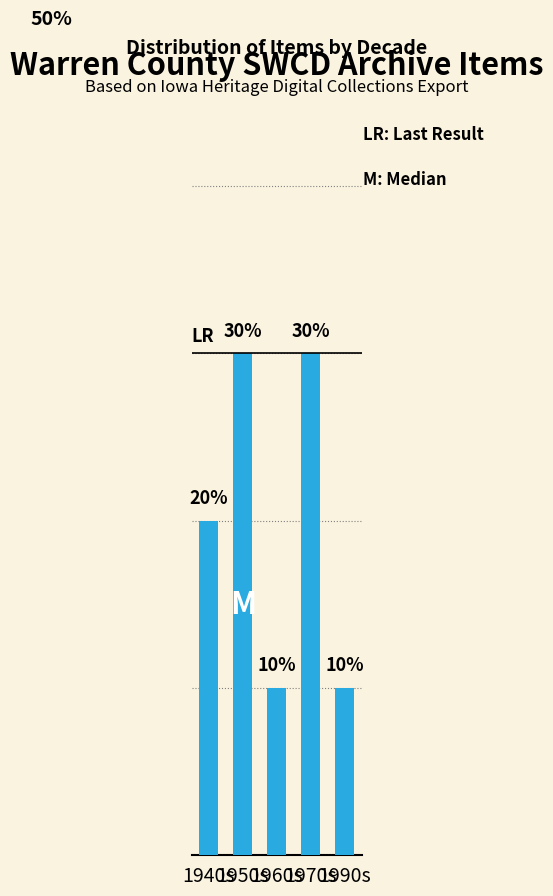

At which category does the chart reach its peak across all series?

1950s